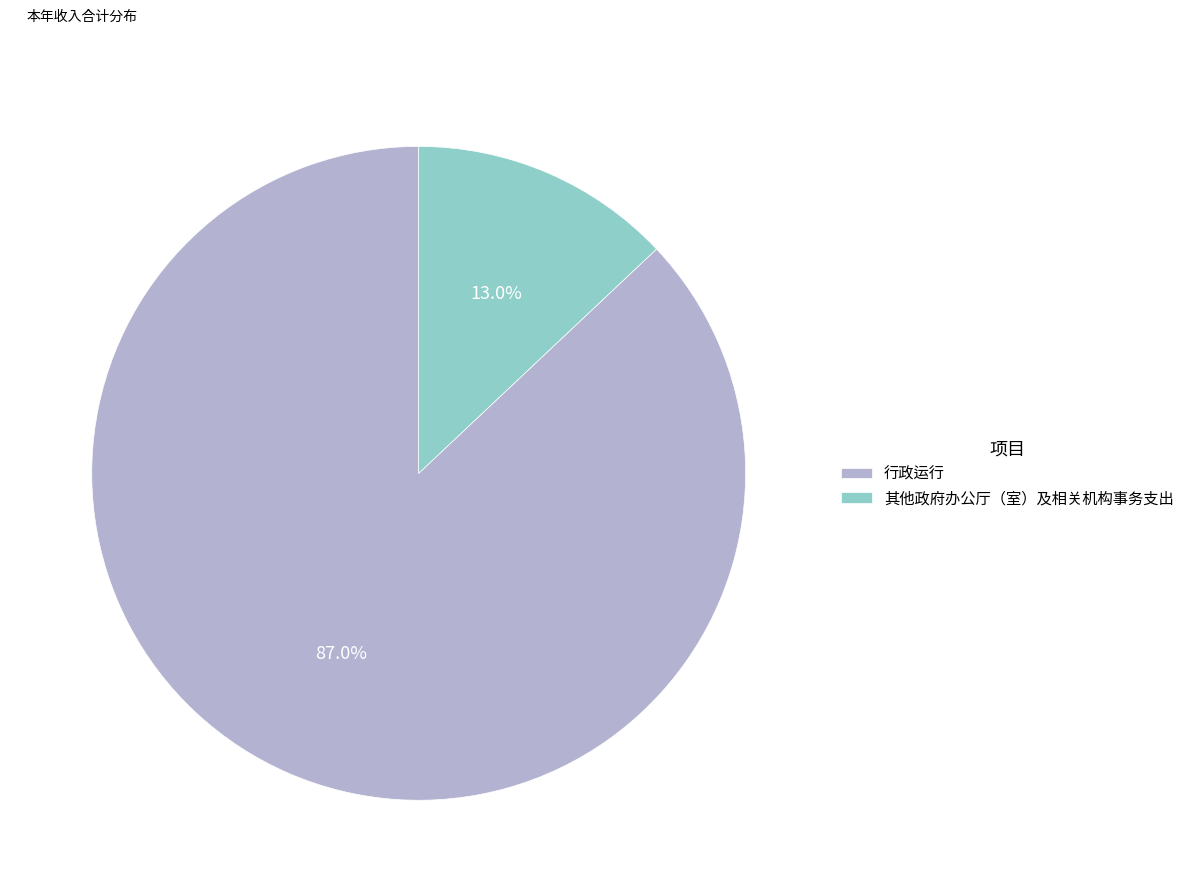

What is the total percentage of 行政运行 and 其他政府办公厅（室）及相关机构事务支出?

100.0%